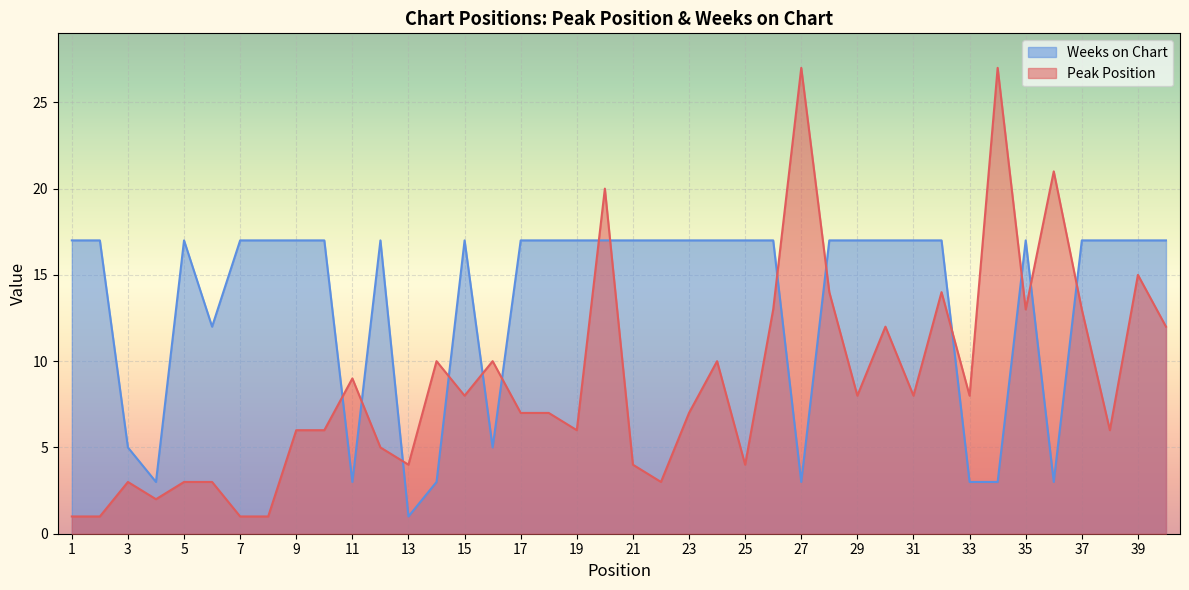

What is the total value across all series at 12?

22